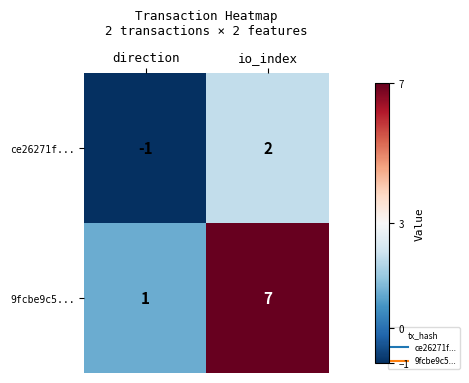

What is the difference between the highest and lowest values at io_index?

5